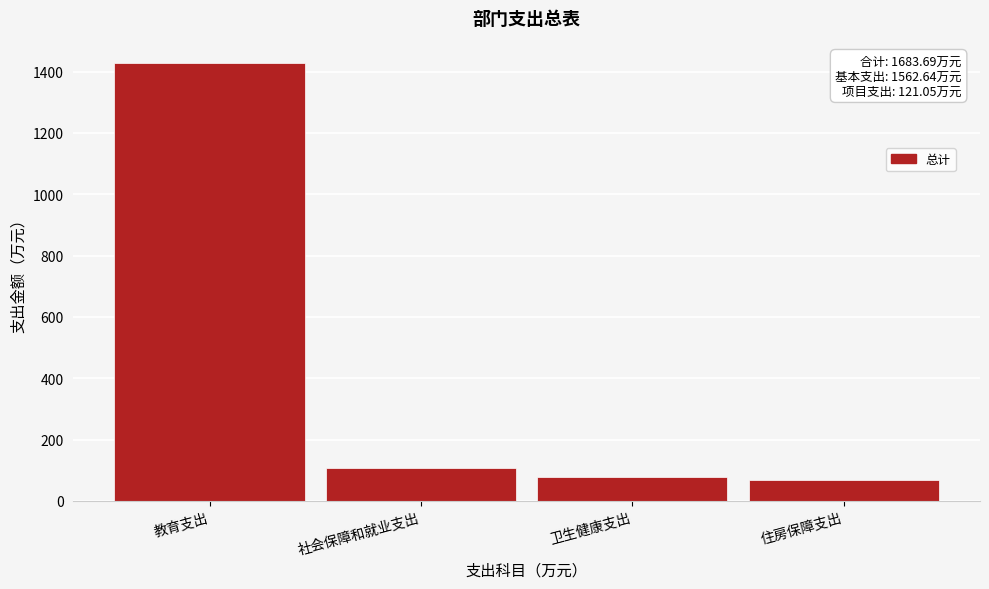

Reading left to right, what are all the values shown in this chart?

1429.5	108.6	76.5	69.2